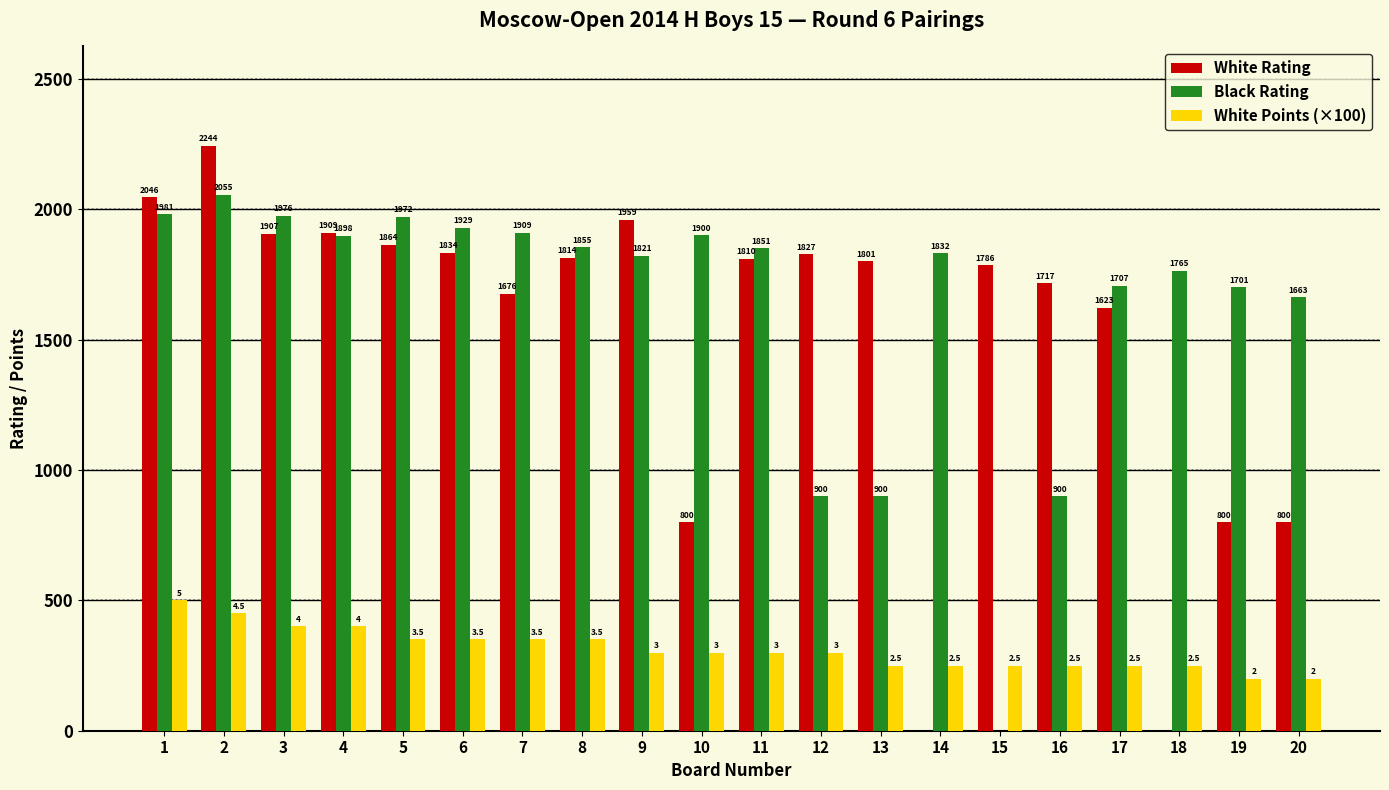

What are all the series names shown in the legend?

White Rating, Black Rating, White Points (×100)